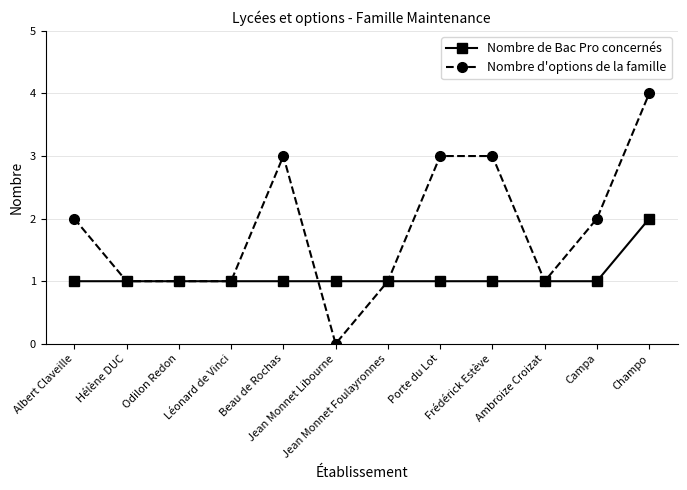

What are all the series names shown in the legend?

Nombre de Bac Pro concernés, Nombre d'options de la famille